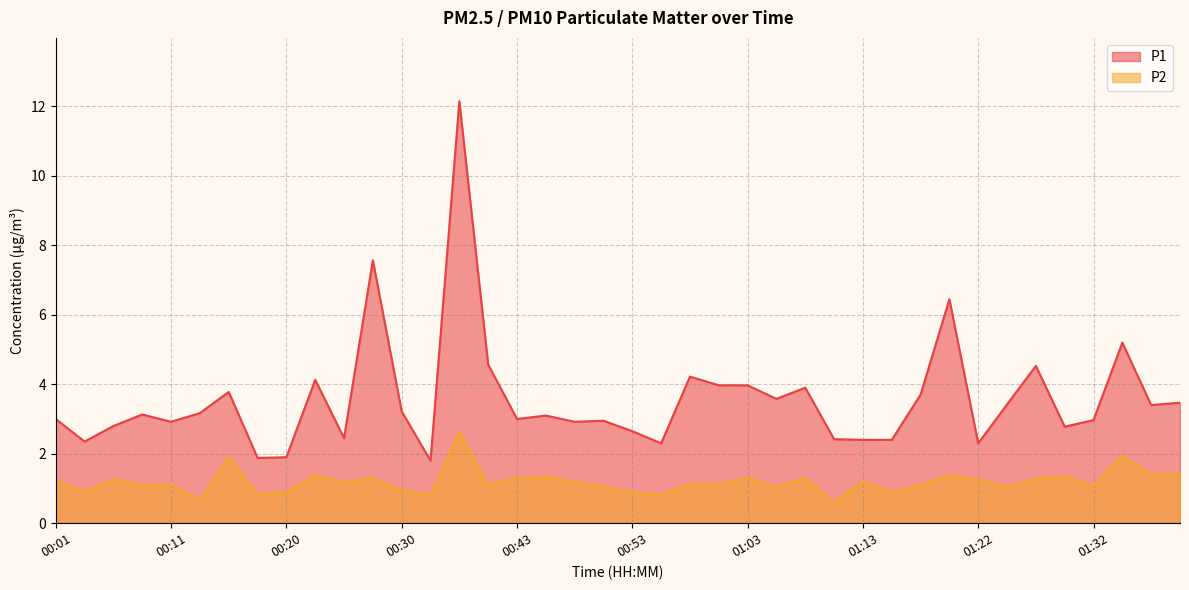

Is it true that P2 equals 0.2 at 00:03?

False